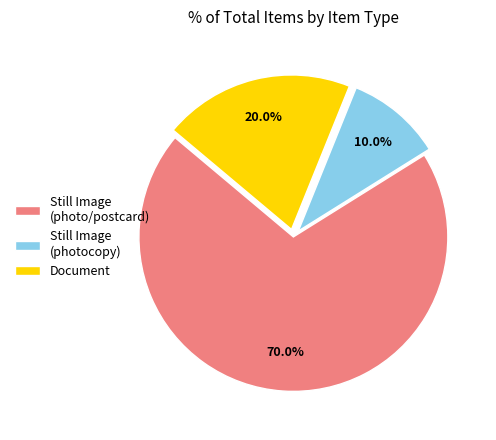

To the nearest percent, what is the difference between the largest and smallest slice percentages?

60%